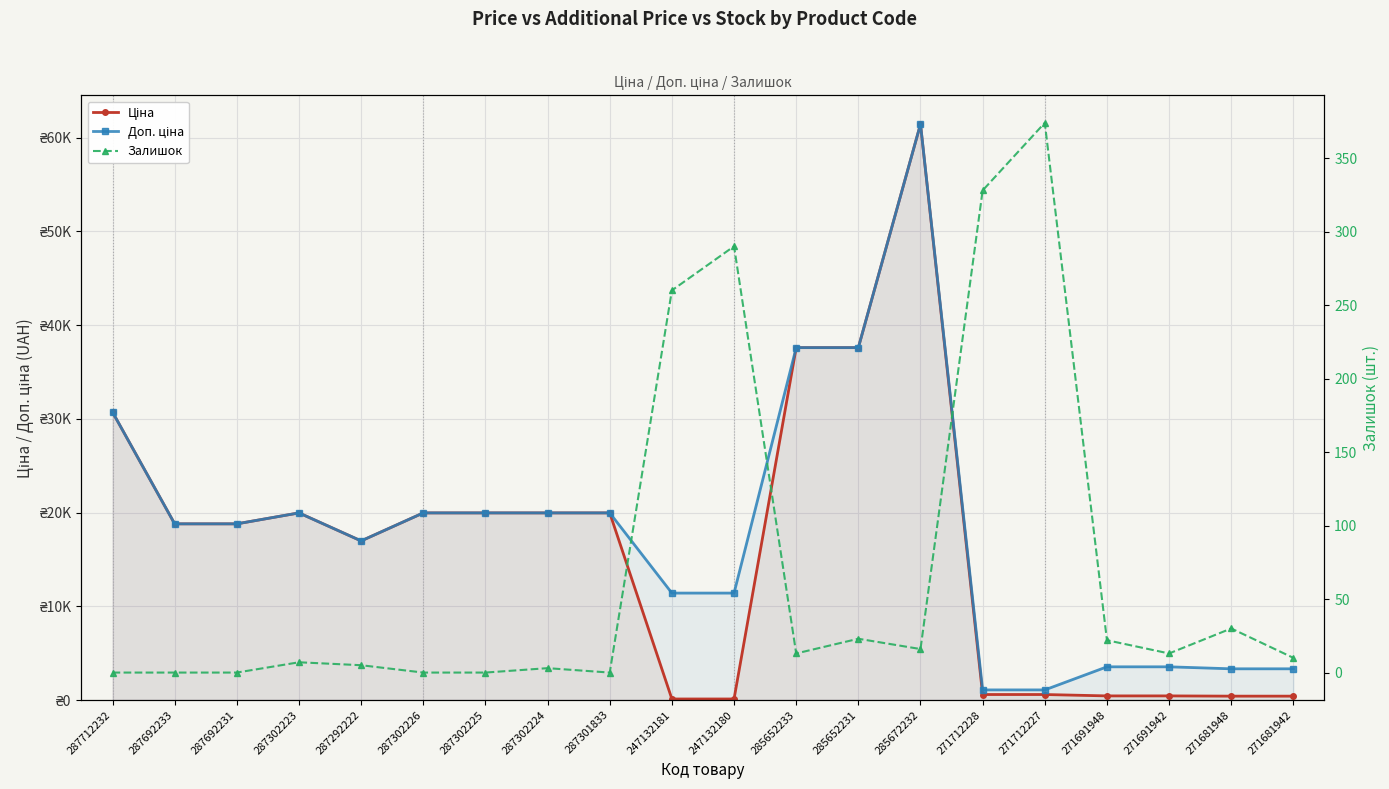

What is the spread (max minus min) of values at 287292222?

16971.3